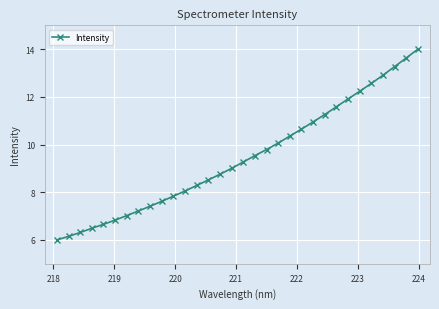

How many data points does each series have?

32